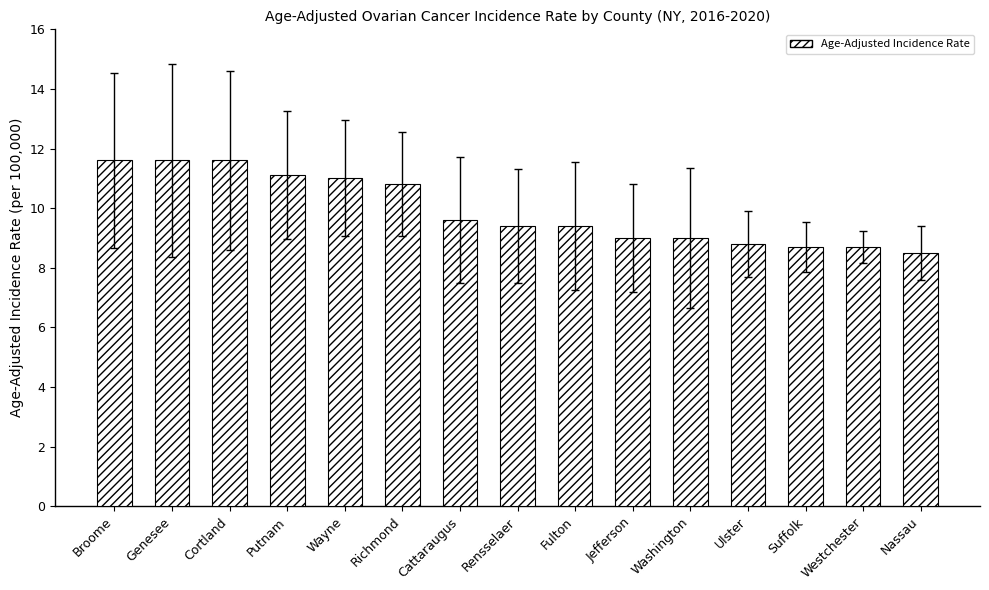

The chart shows a value of 5.1 at Cortland. True or false?

False